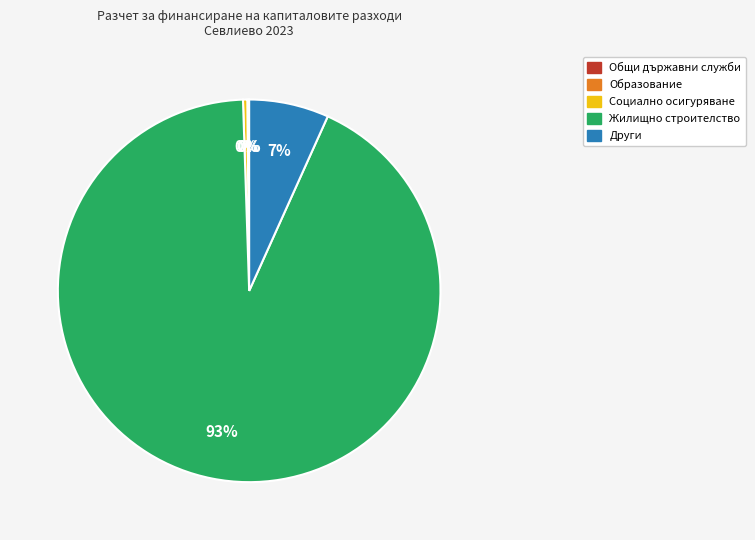

To the nearest percent, what is the combined percentage of Други and Социално осигуряване?

7%